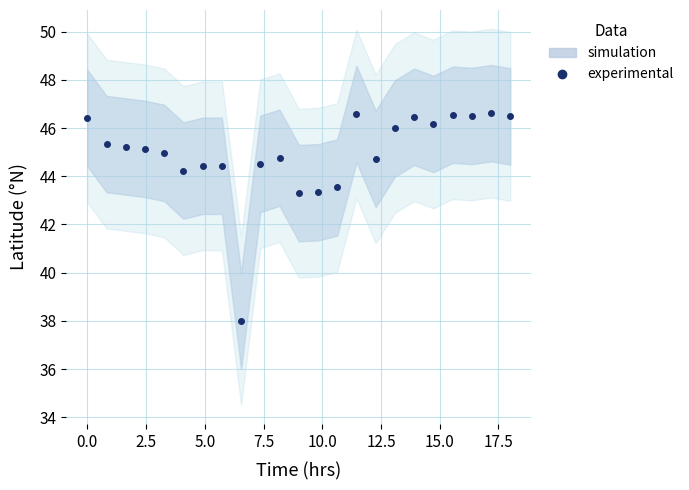

How many data points are less than 45?

11